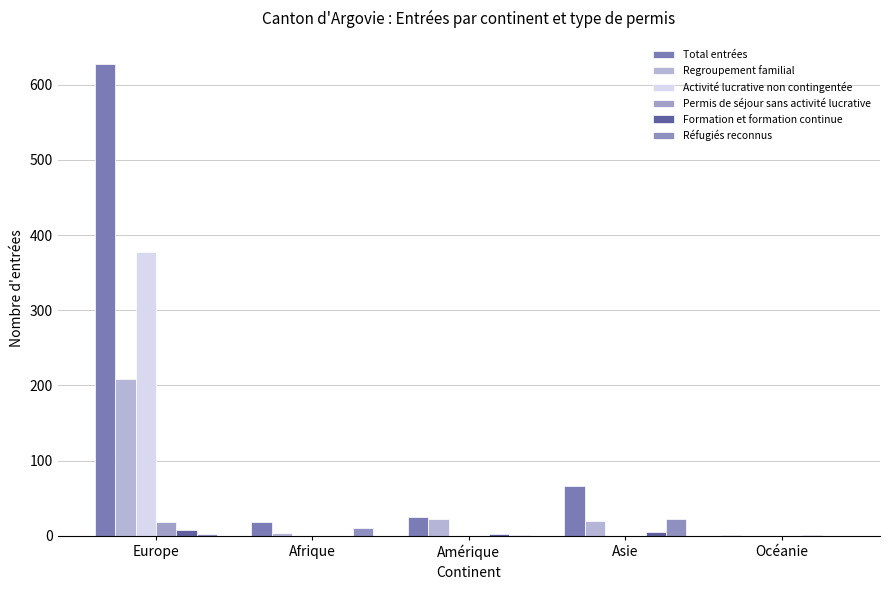

At how many categories does at least one series exceed 421?

1